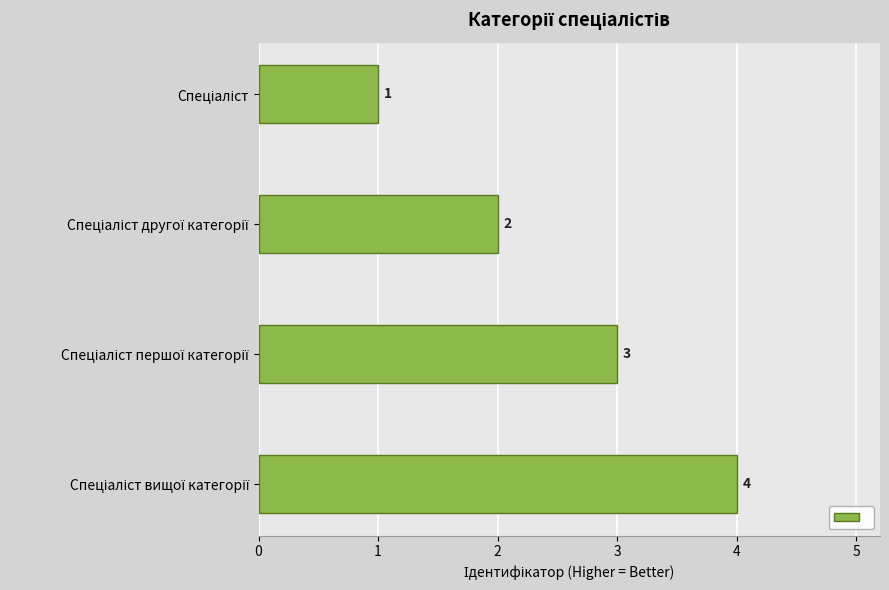

What is the sum of all values?

10